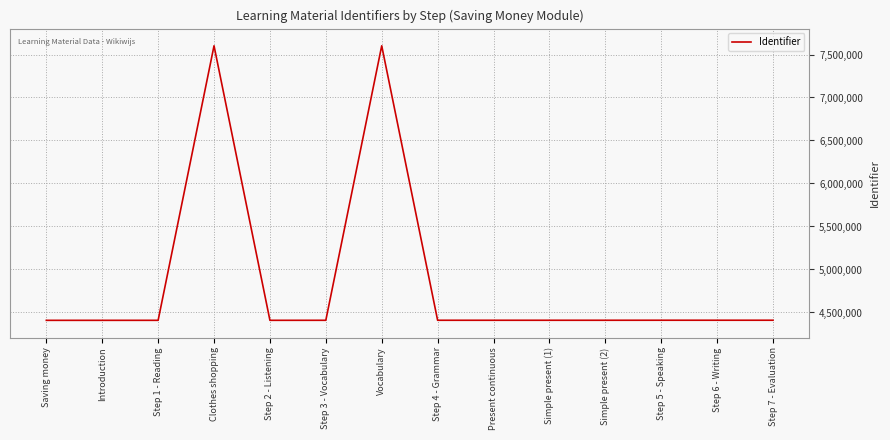

The value at Step 3 - Vocabulary is 2817117. True or false?

False